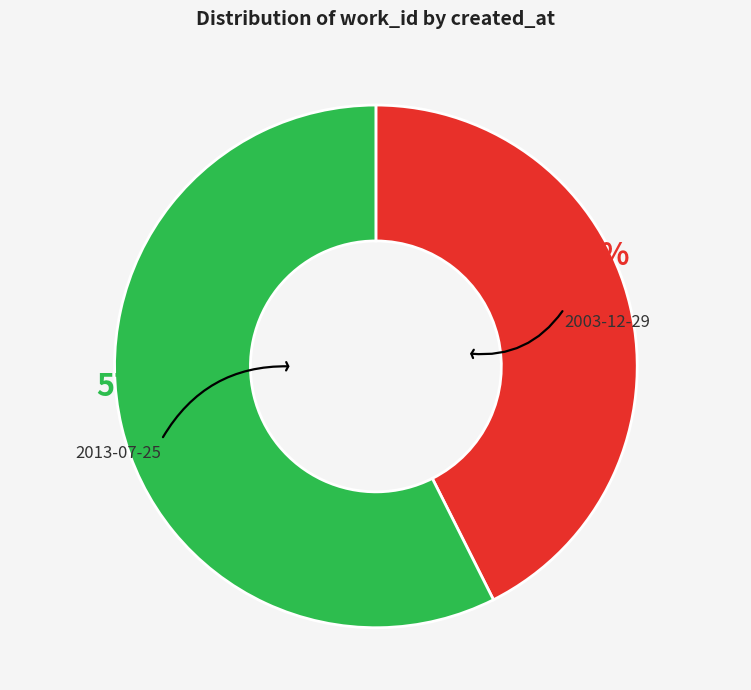

Is there any slice that represents more than half of the pie?

Yes